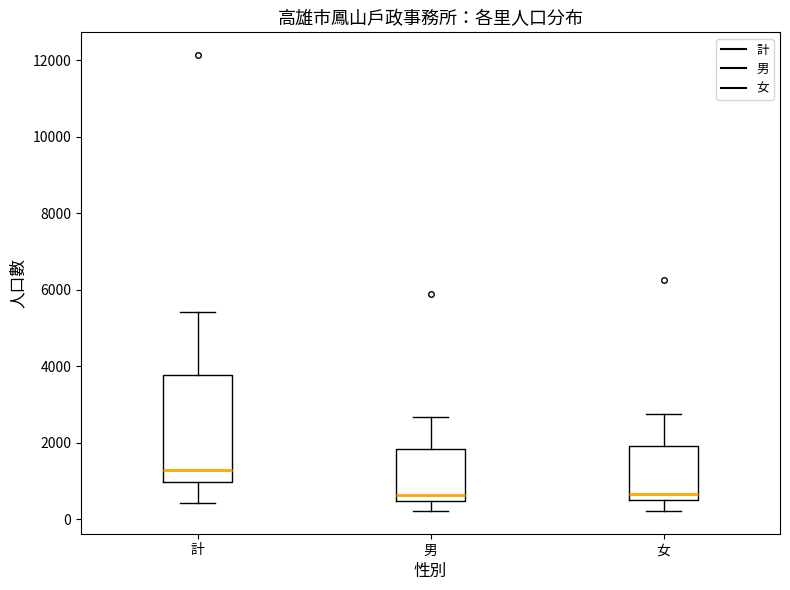

Which box is the tallest, from its lower edge to its upper edge?

計